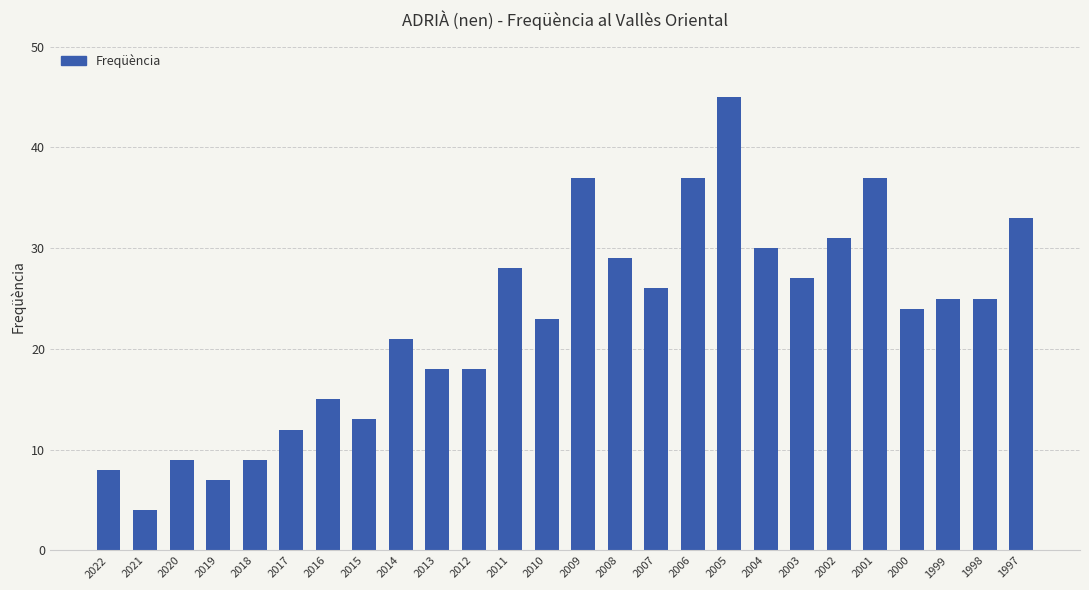

What is the change in value from 2021 to 2020?

+5